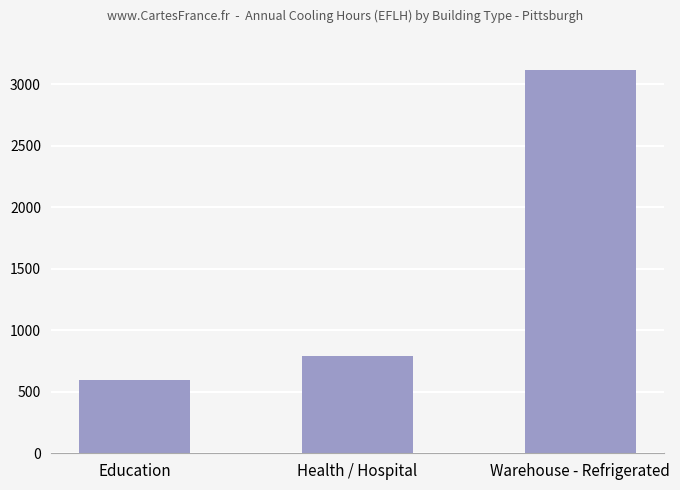

What position from the left is Education?

1